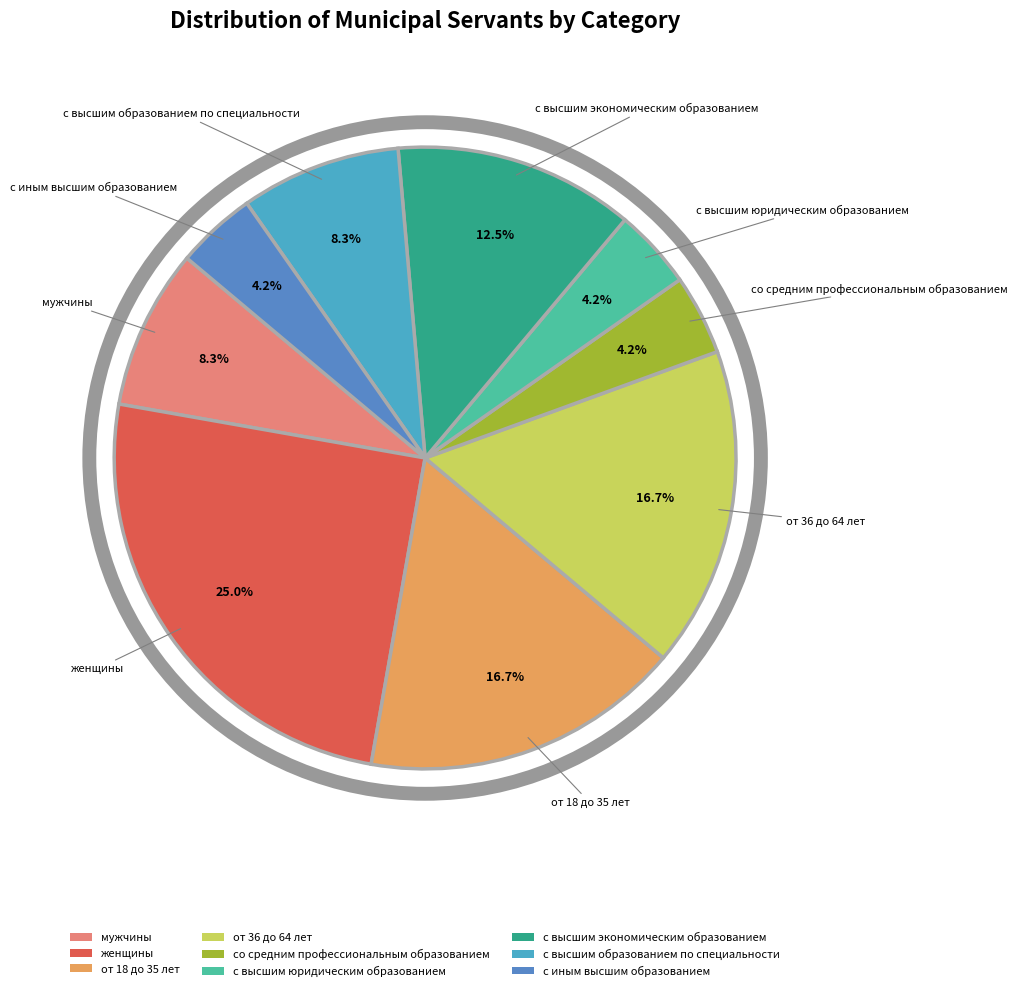

Does от 18 до 35 лет account for over 50% of the chart?

No